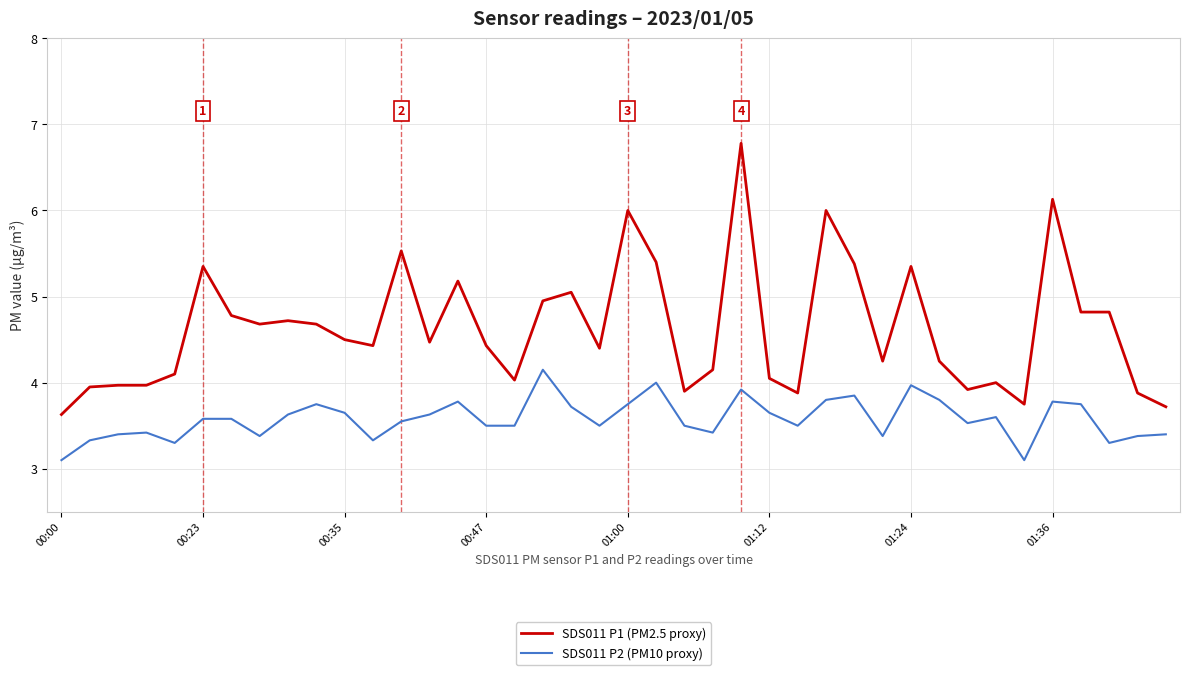

Is this an area chart (filled region under the line)?

No